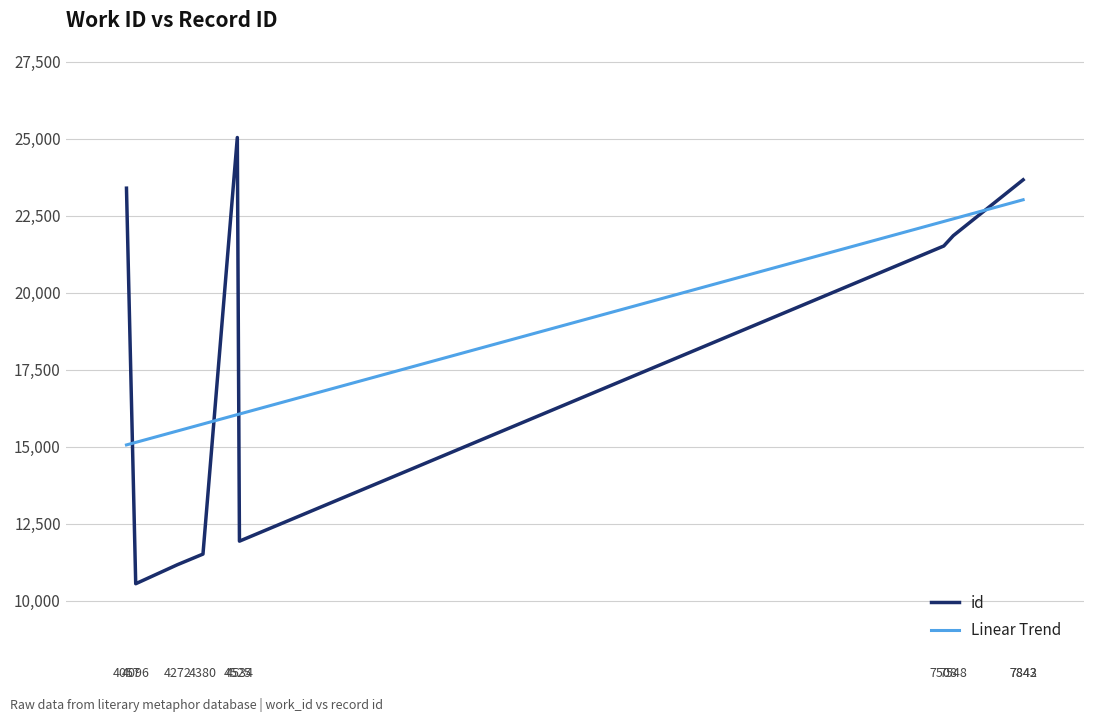

The value at 7842 is 23662. True or false?

True